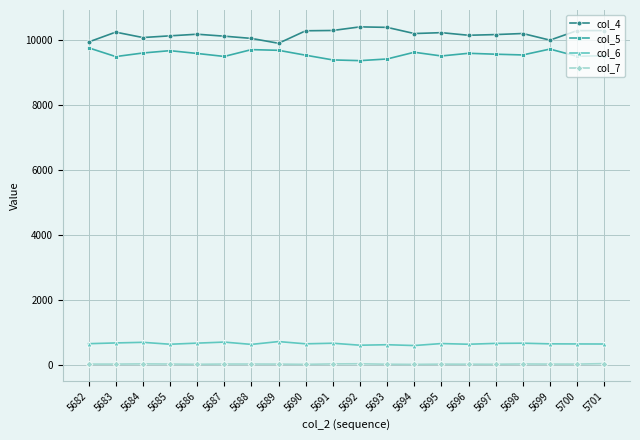

How many lines are shown in the chart?

4